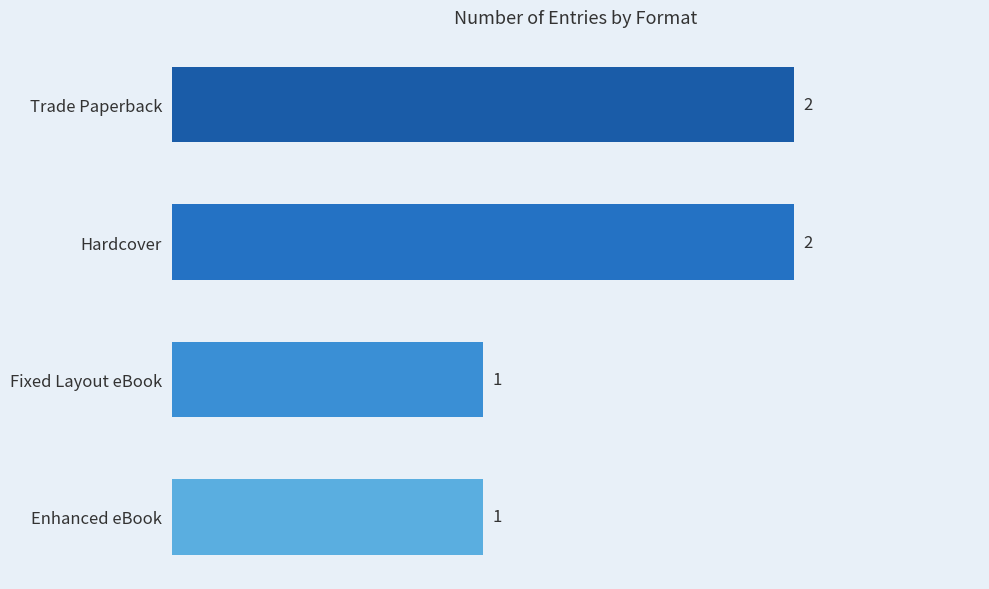

What is the minimum value shown in the chart?

1